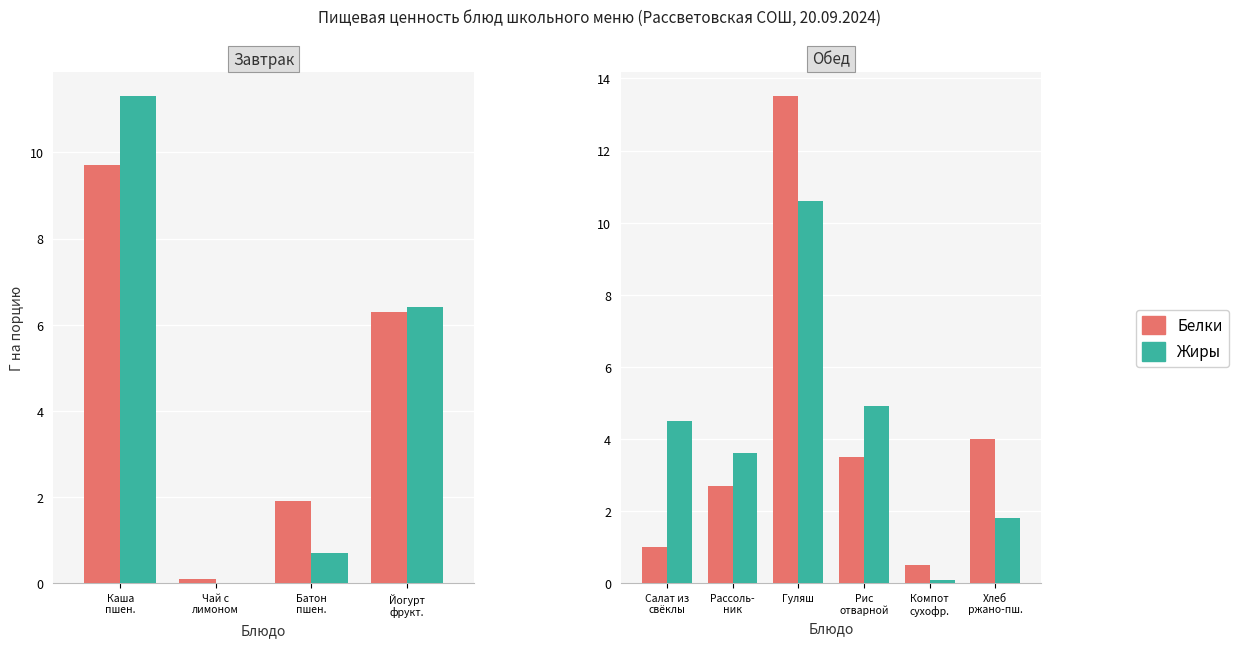

At which label does Жиры first exceed 4?

Салат из свёклы